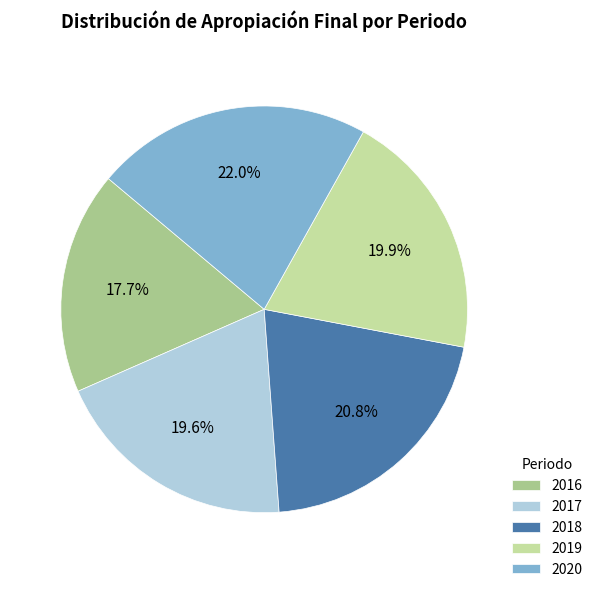

What percentage do 2018 and 2020 together represent?

42.8%